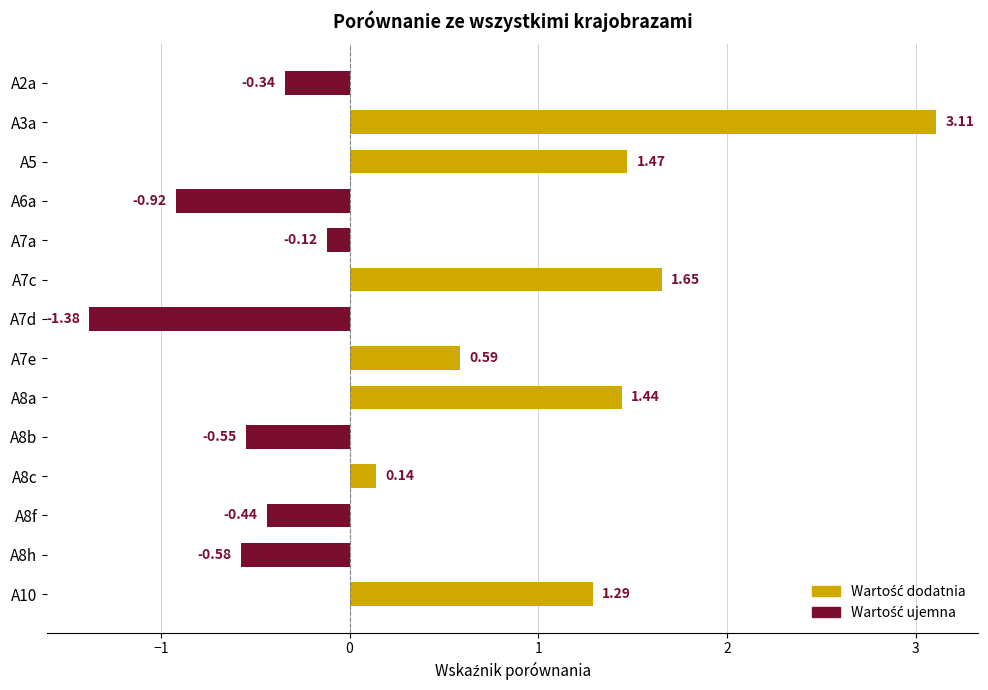

Rank the categories by value from highest to lowest.

A3a, A7c, A5, A8a, A10, A7e, A8c, A7a, A2a, A8f, A8b, A8h, A6a, A7d